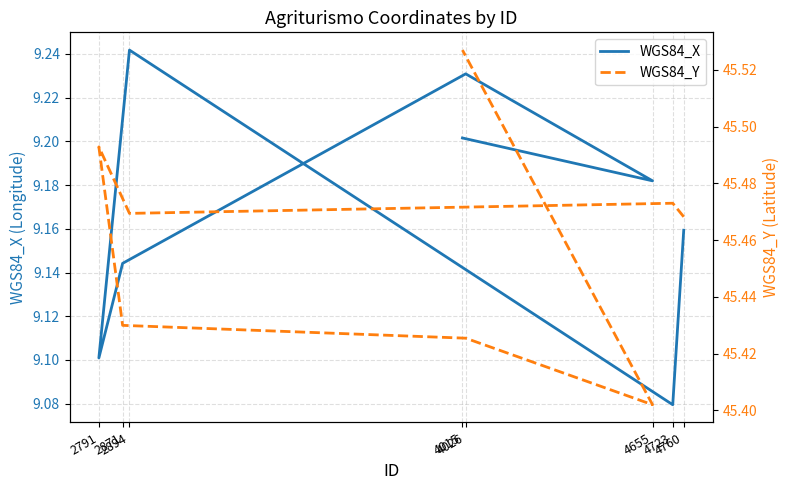

What is the difference between the maximum and second lowest values in the WGS84_X series?

0.1